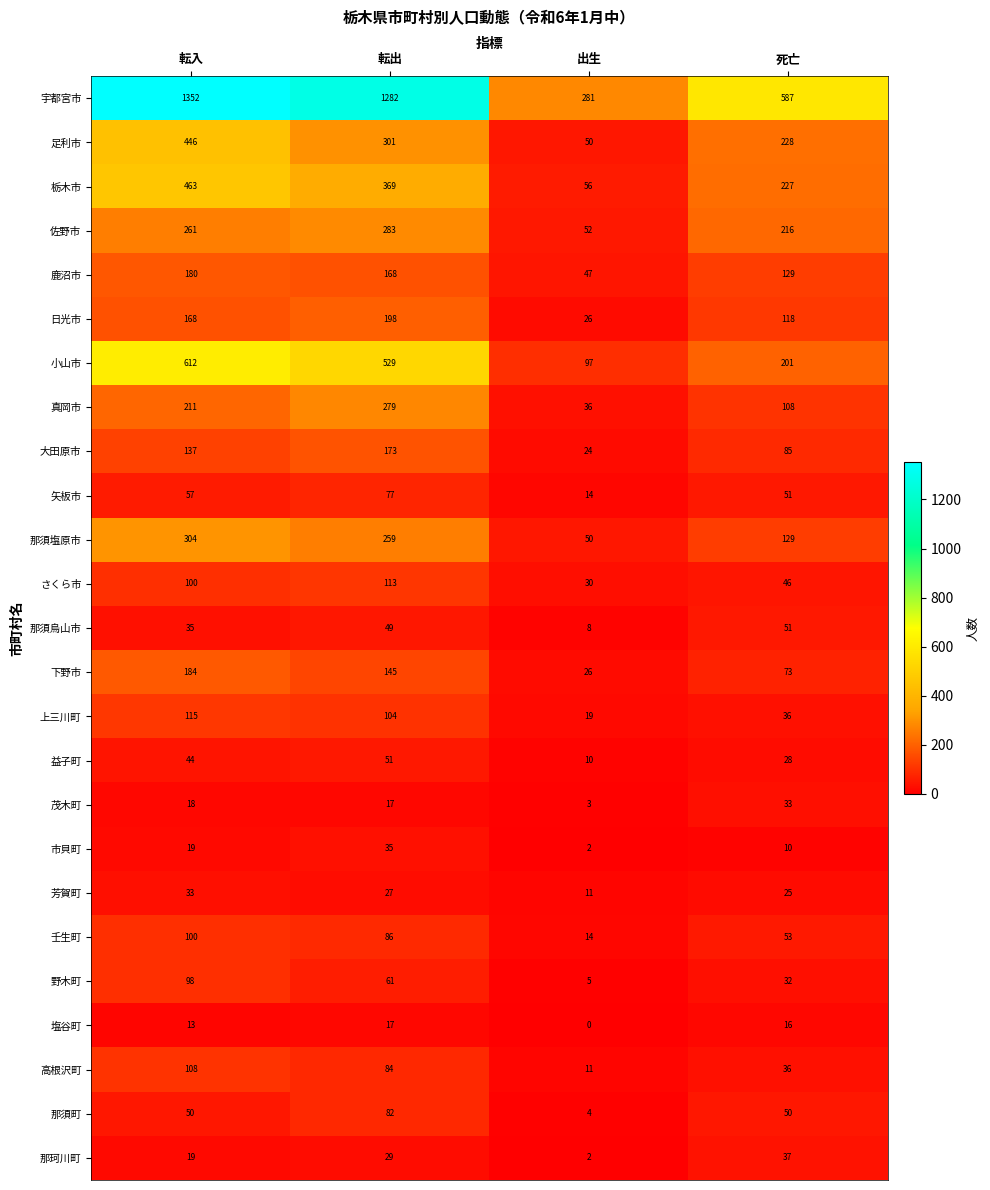

Is it true that 下野市 equals 50 at 転入?

False